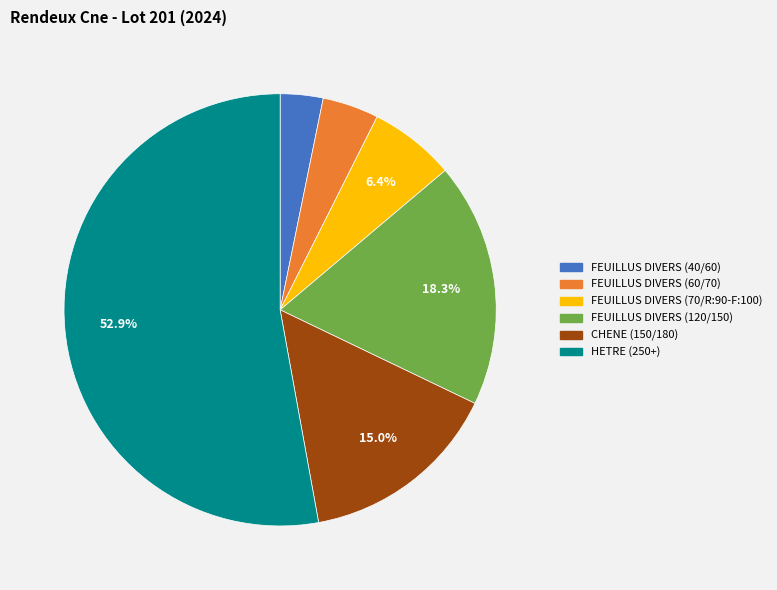

True or false: FEUILLUS DIVERS (70/R:90-F:100) accounts for 1% of the total.

False